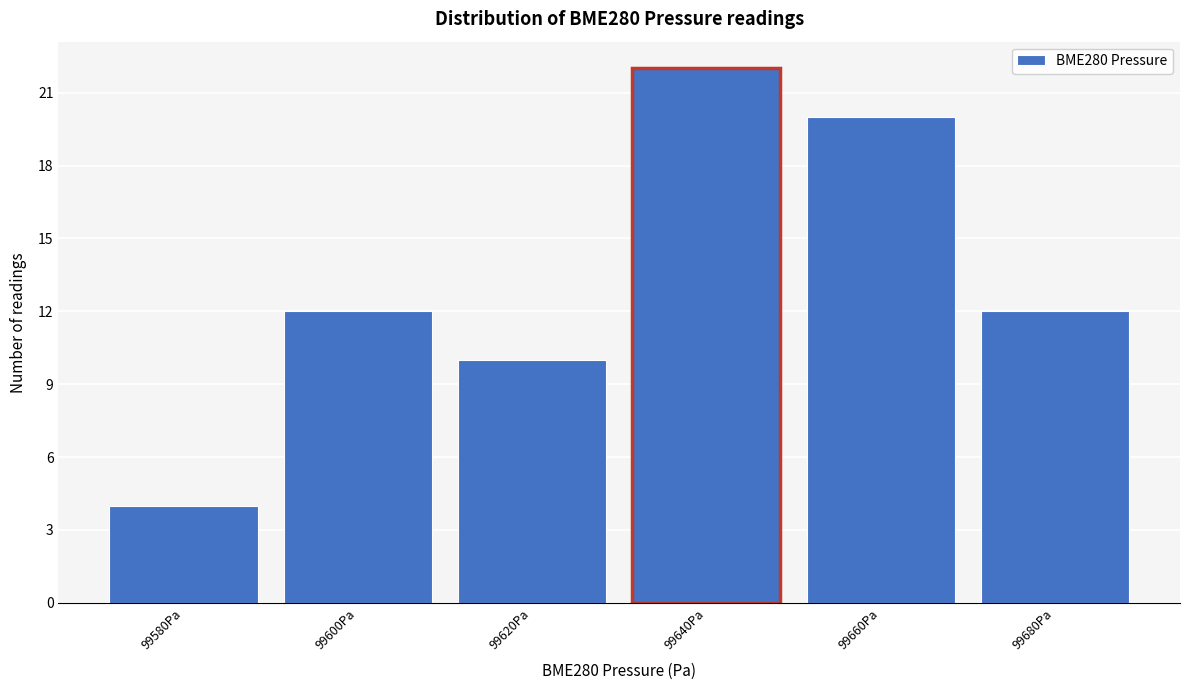

Reading right to left, list all the values displayed in this chart.

99680Pa=12	99660Pa=20	99640Pa=22	99620Pa=10	99600Pa=12	99580Pa=4